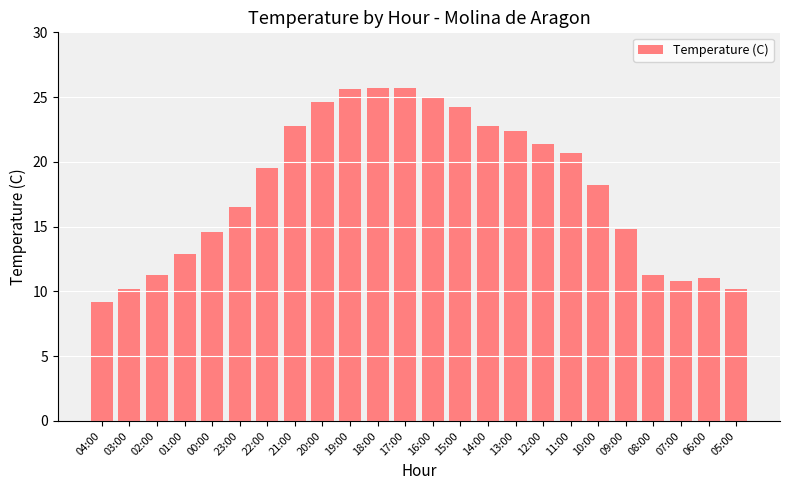

Which label corresponds to the smallest value in the chart?

04:00